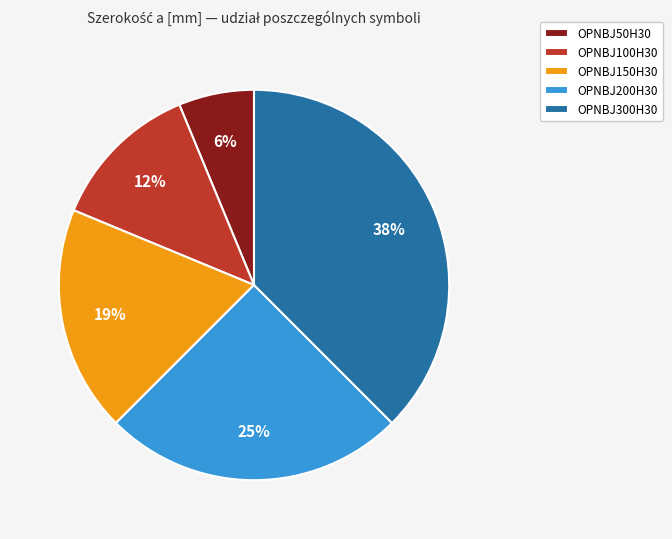

How many segments does this pie chart have?

5